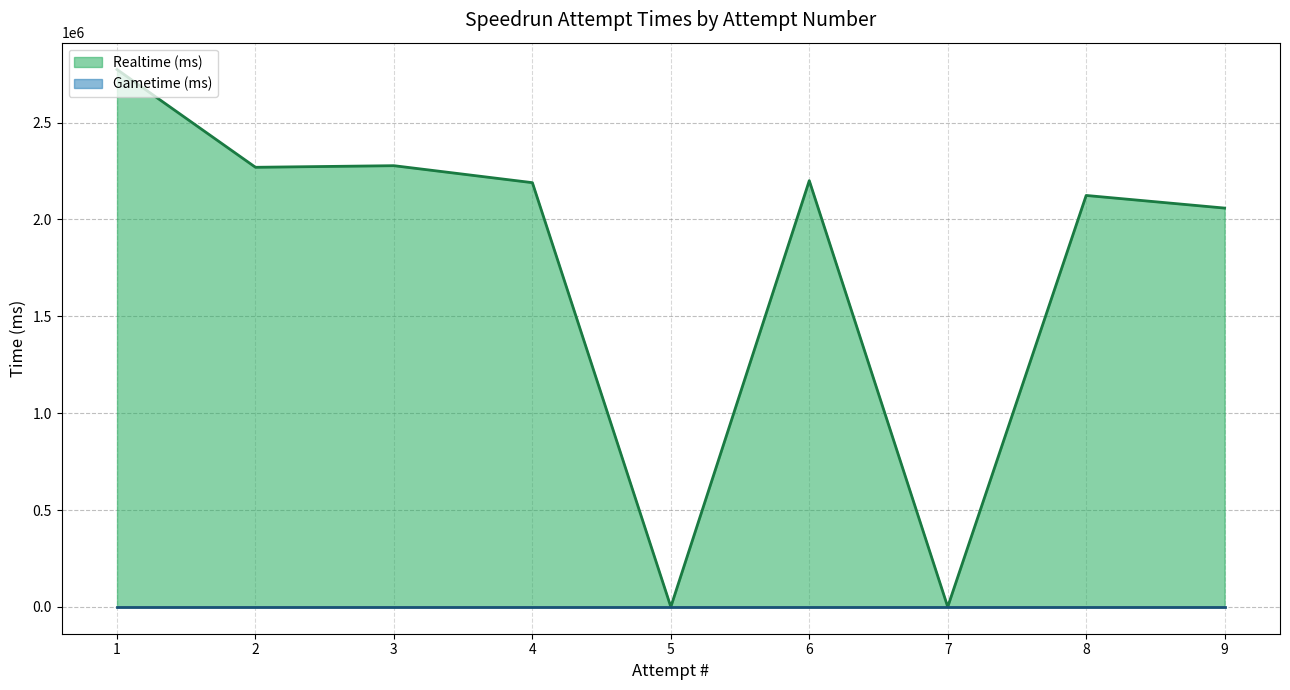

The value of Gametime (ms) at 4 is 0. True or false?

True